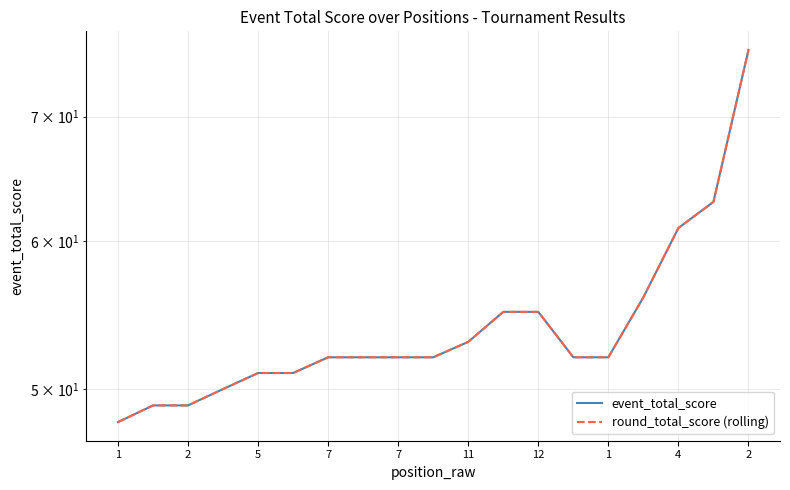

True or false: event_total_score has more than 1 interior local peaks.

False